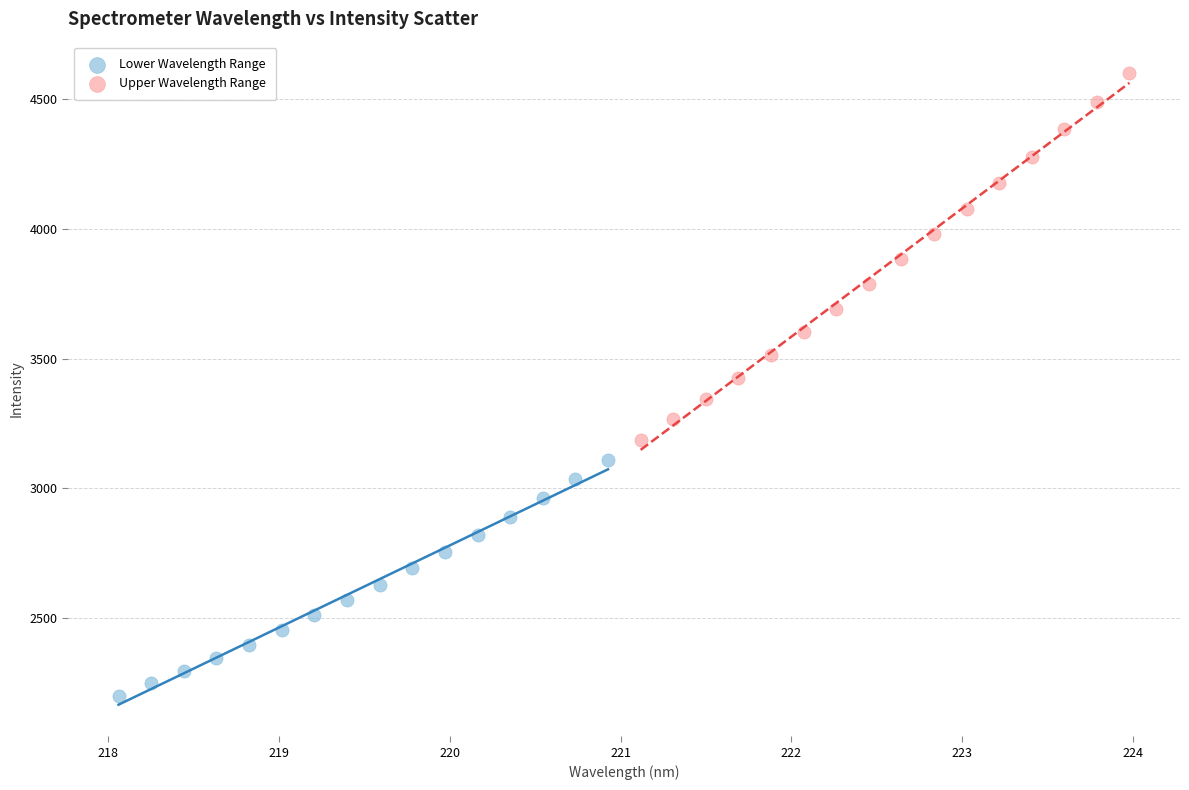

Which series has the largest Y range (max minus min)?

Upper Wavelength Range